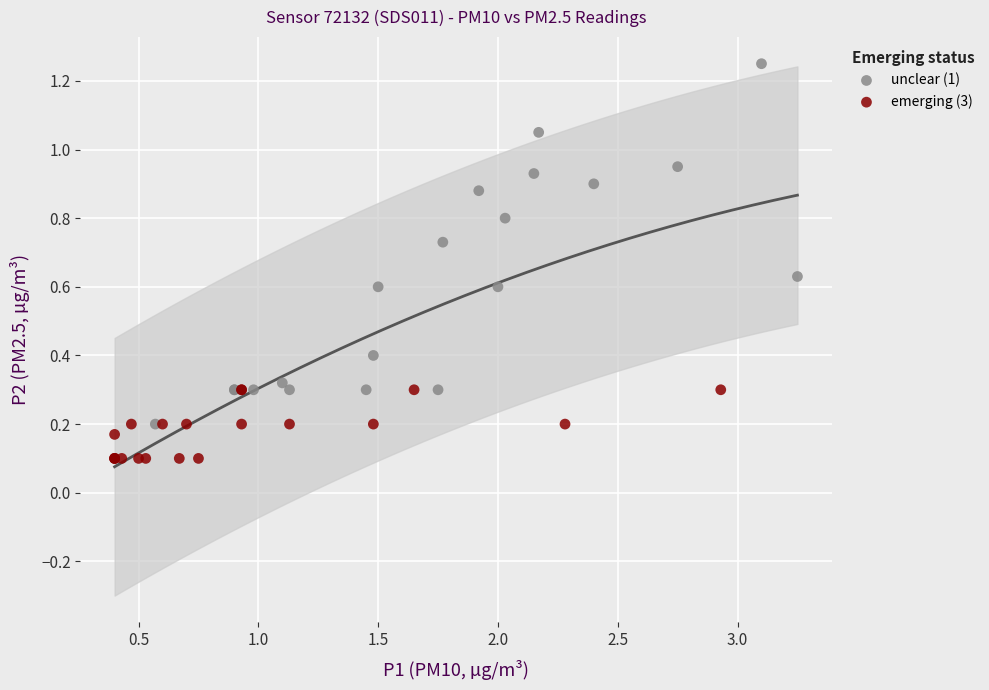

Which series has the largest Y range (max minus min)?

unclear (1)